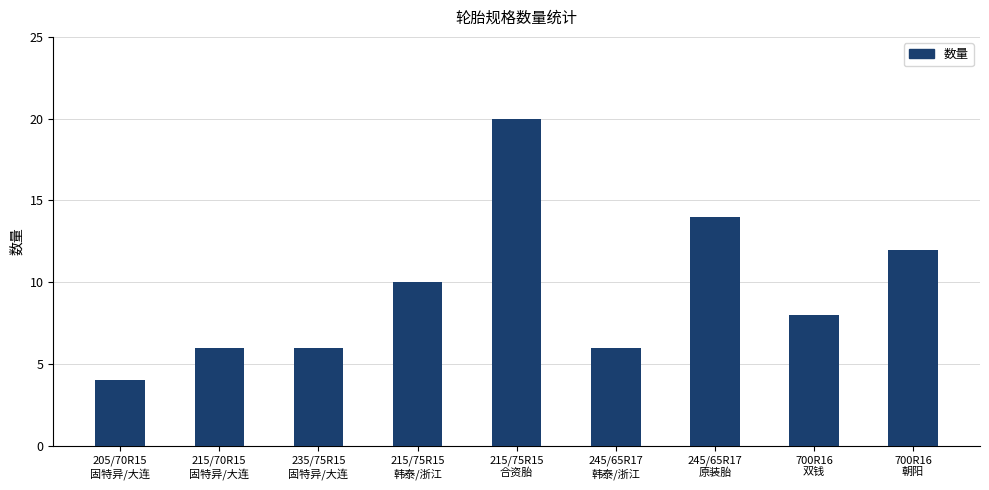

What is the value of the 2nd bar from the left?

6